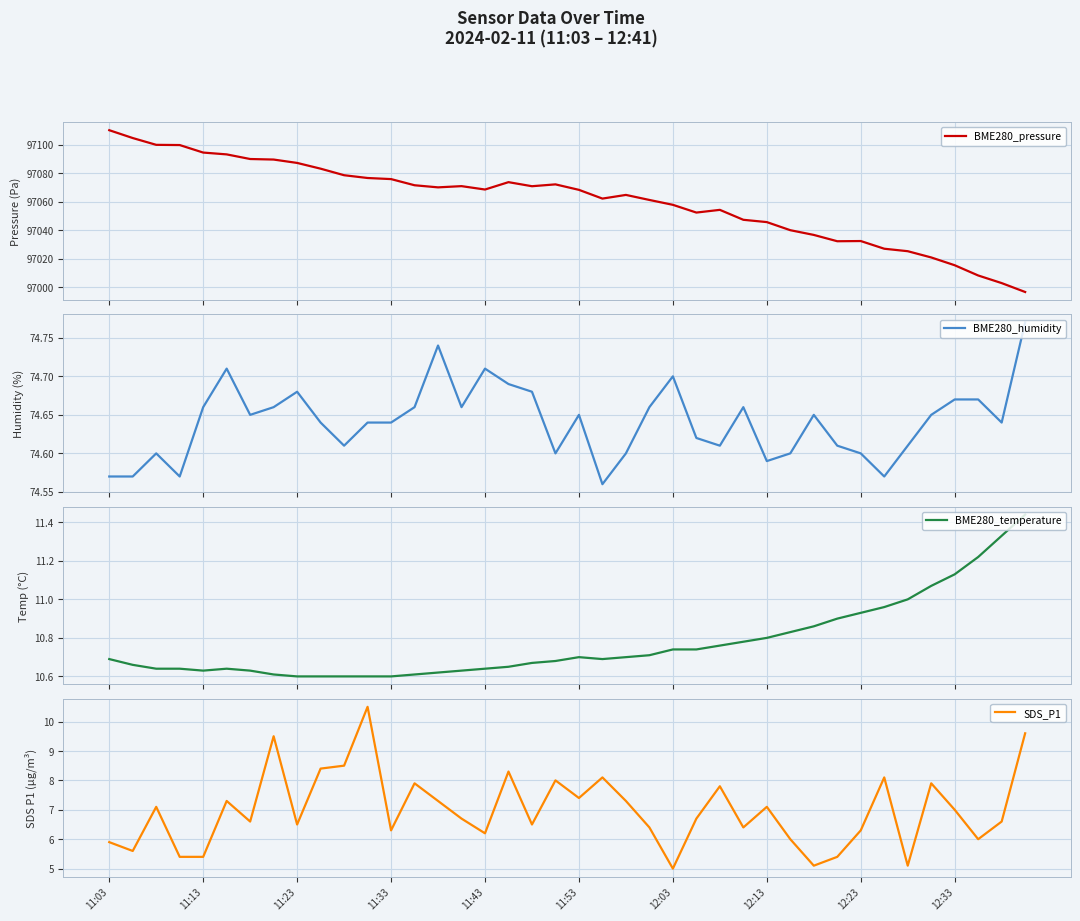

What is the minimum value for BME280_pressure?

96996.5